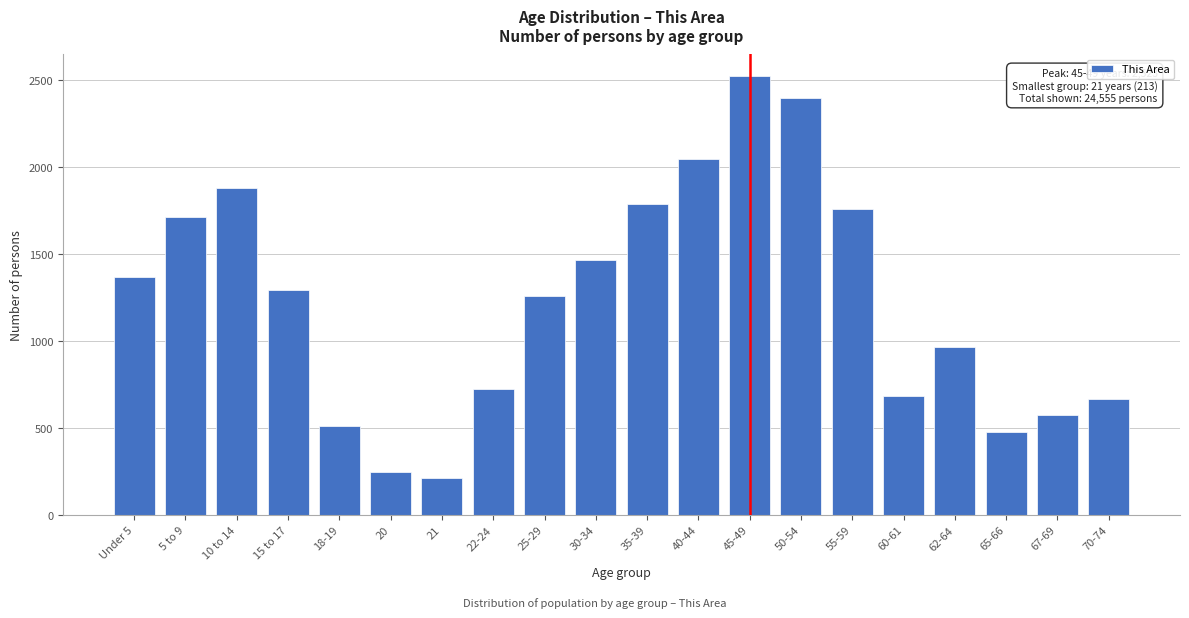

Reading right to left, list all the values displayed in this chart.

70-74=668	67-69=574	65-66=474	62-64=967	60-61=683	55-59=1757	50-54=2396	45-49=2523	40-44=2047	35-39=1789	30-34=1467	25-29=1259	22-24=726	21=213	20=246	18-19=512	15 to 17=1295	10 to 14=1878	5 to 9=1715	Under 5=1366